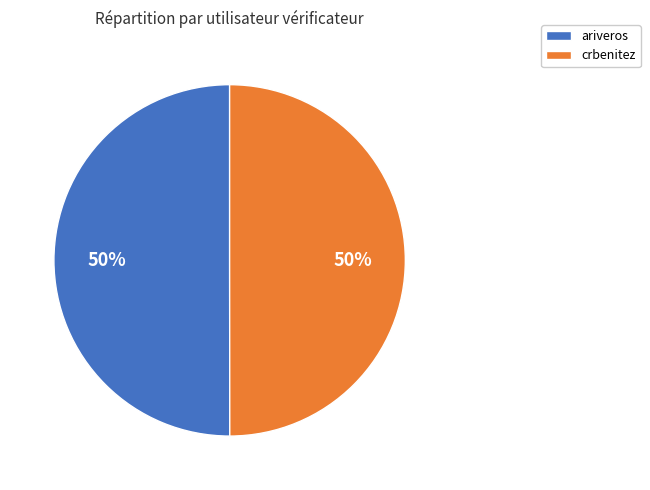

To the nearest percent, what portion does ariveros represent?

50%